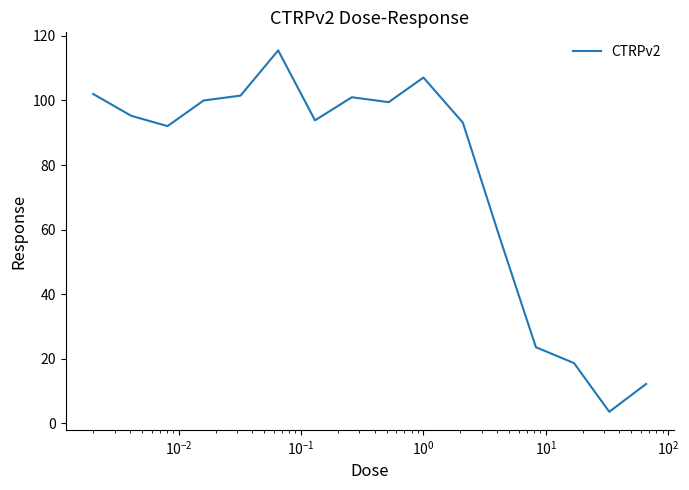

What is the sum of all values?

1216.5